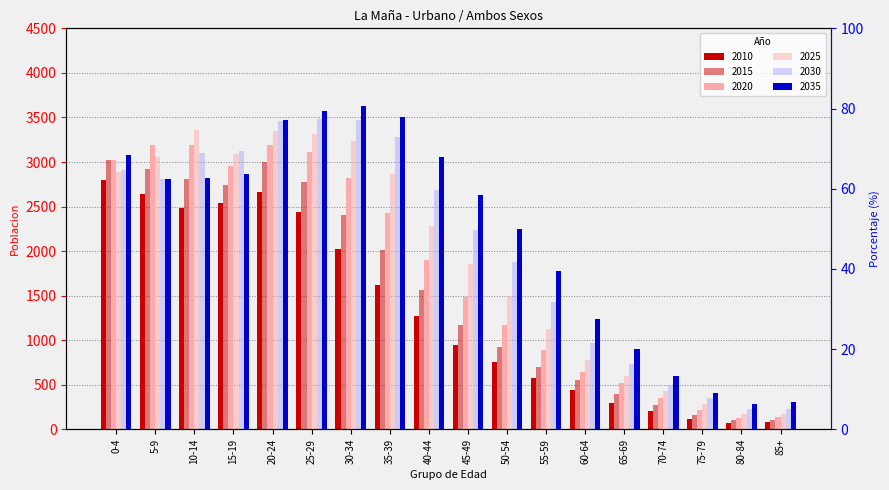

How many bars are there in total?

108